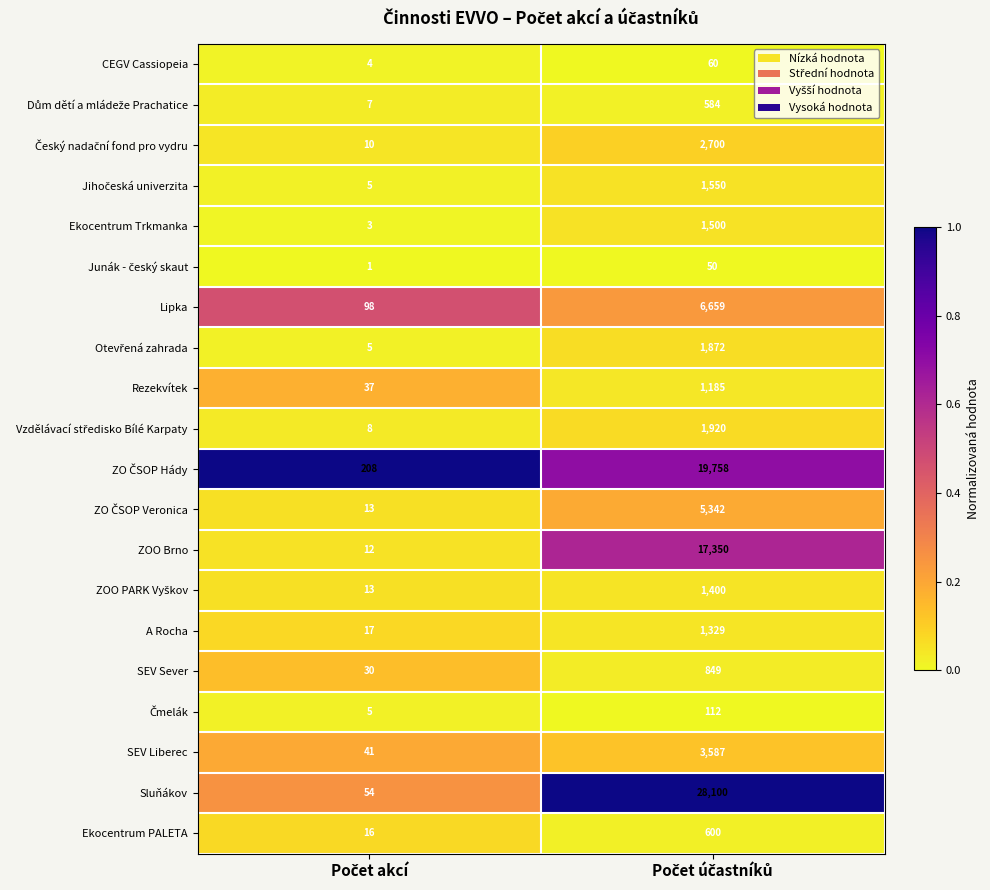

Which series has the largest total across all categories?

Sluňákov